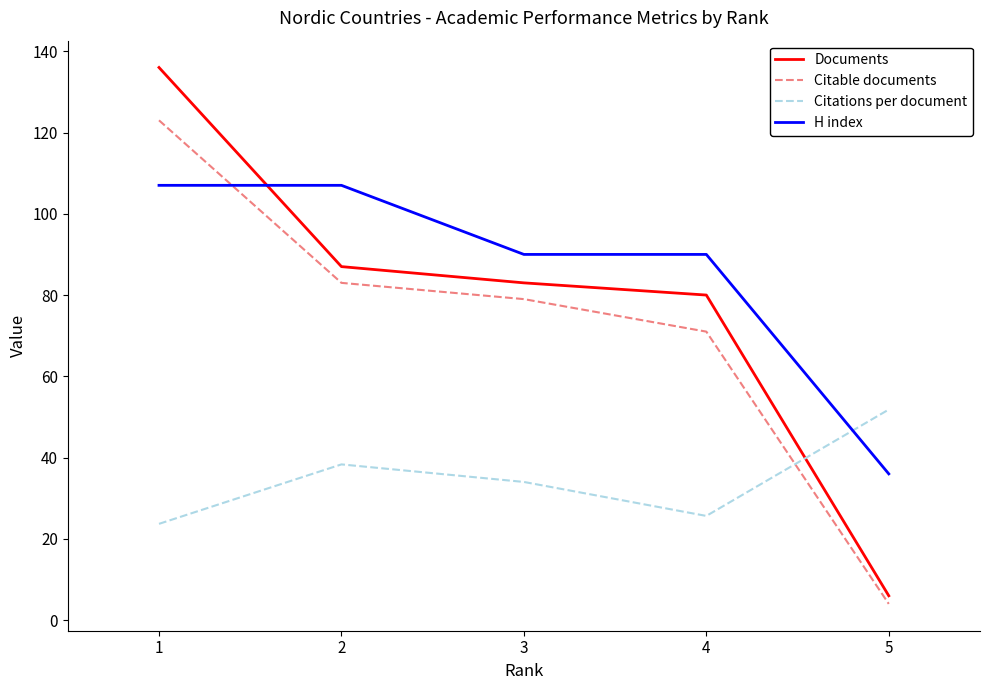

Read the Citations per document value at 2.

38.3